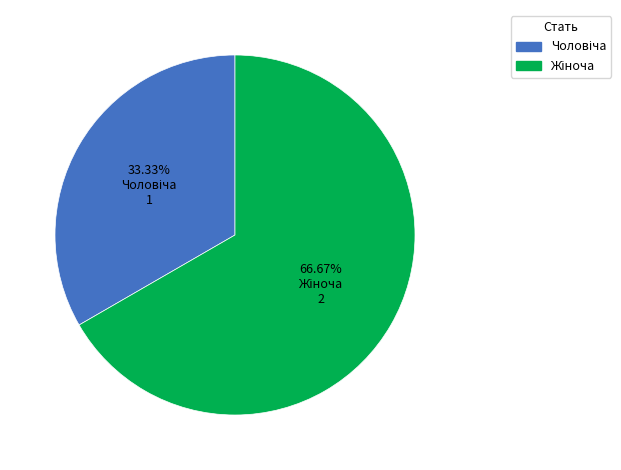

How many segments does this pie chart have?

2